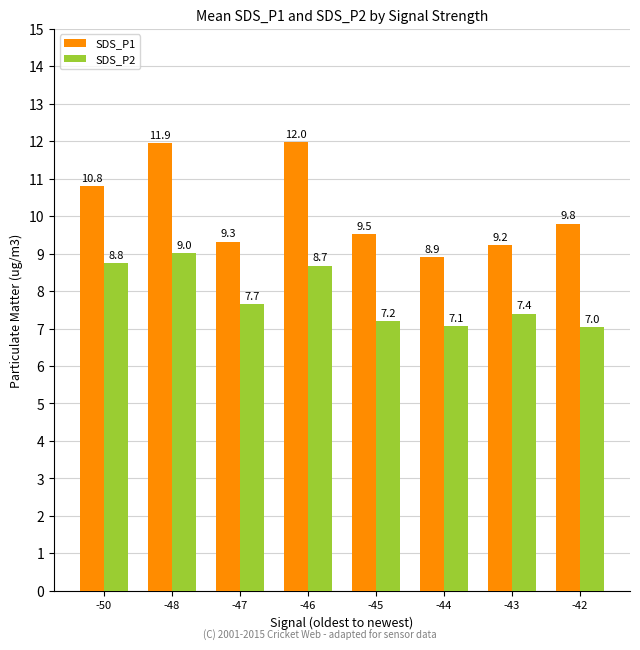

What is the sum of the SDS_P1 values at -48 and -47?

21.3